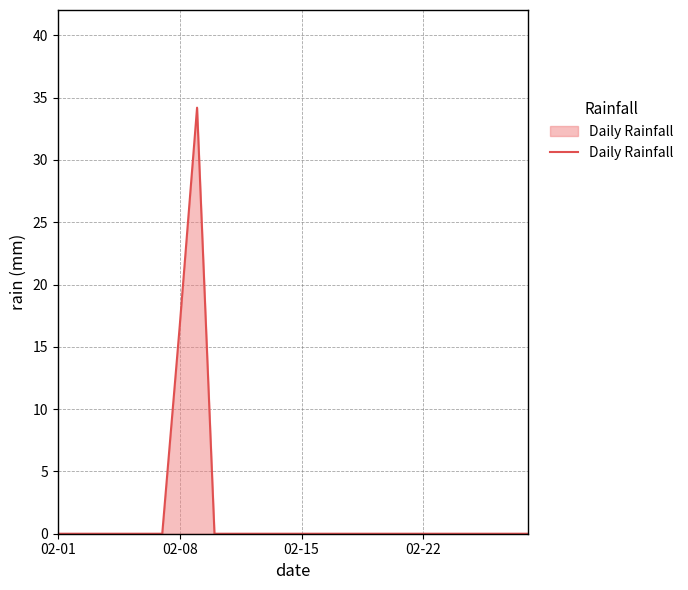

How many lines are shown in the chart?

1